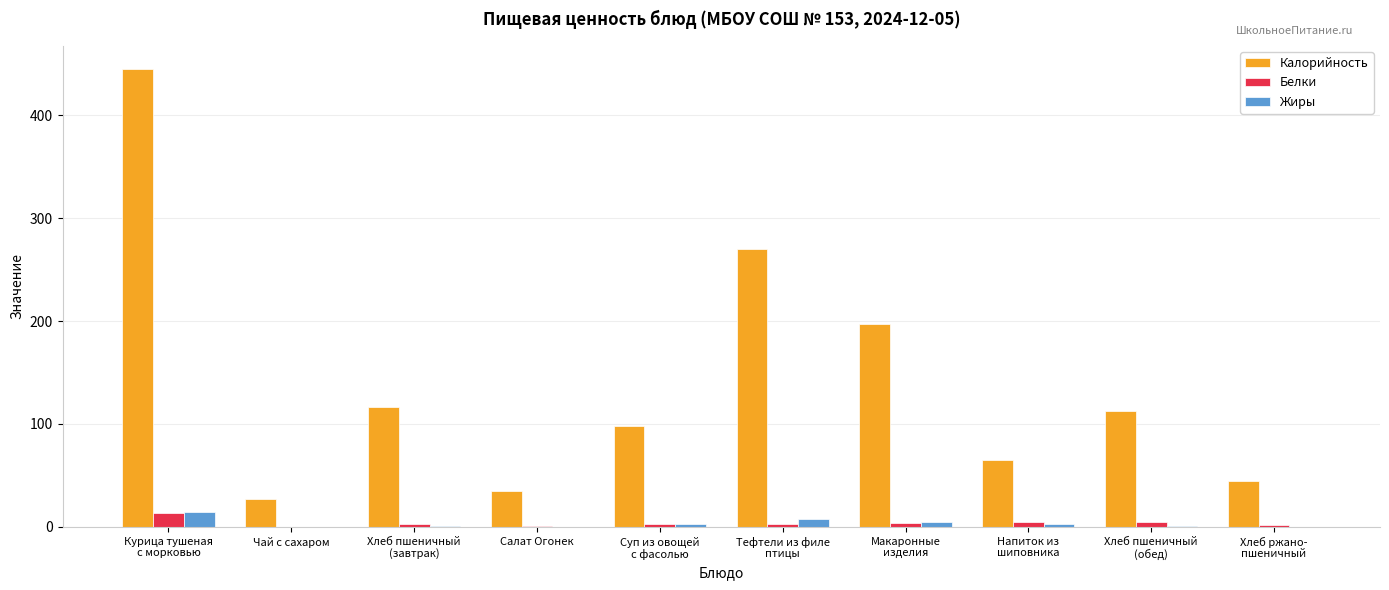

Where is Калорийность nearest to the value 235?

Тефтели из филе
птицы